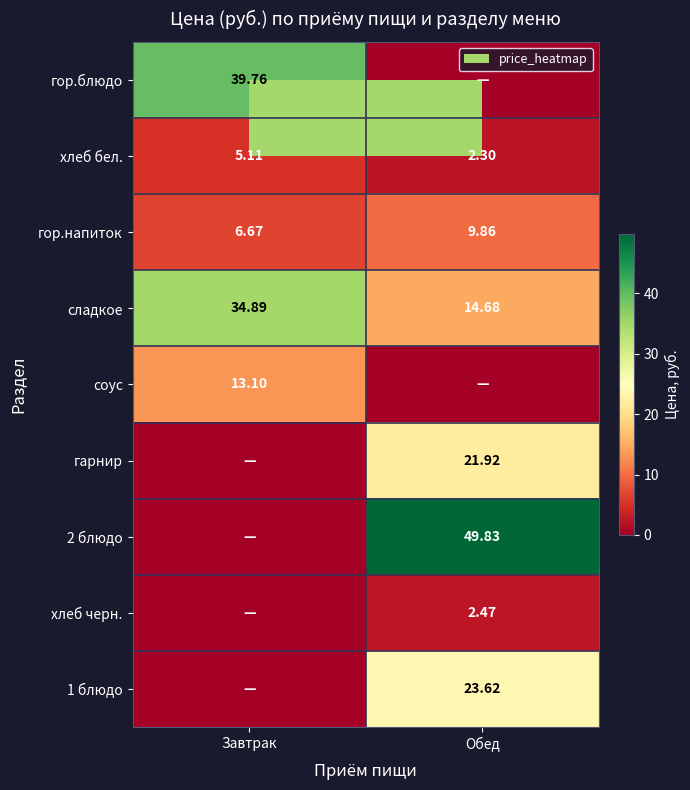

True or false: хлеб черн. has a value of 0.6 at Обед.

False